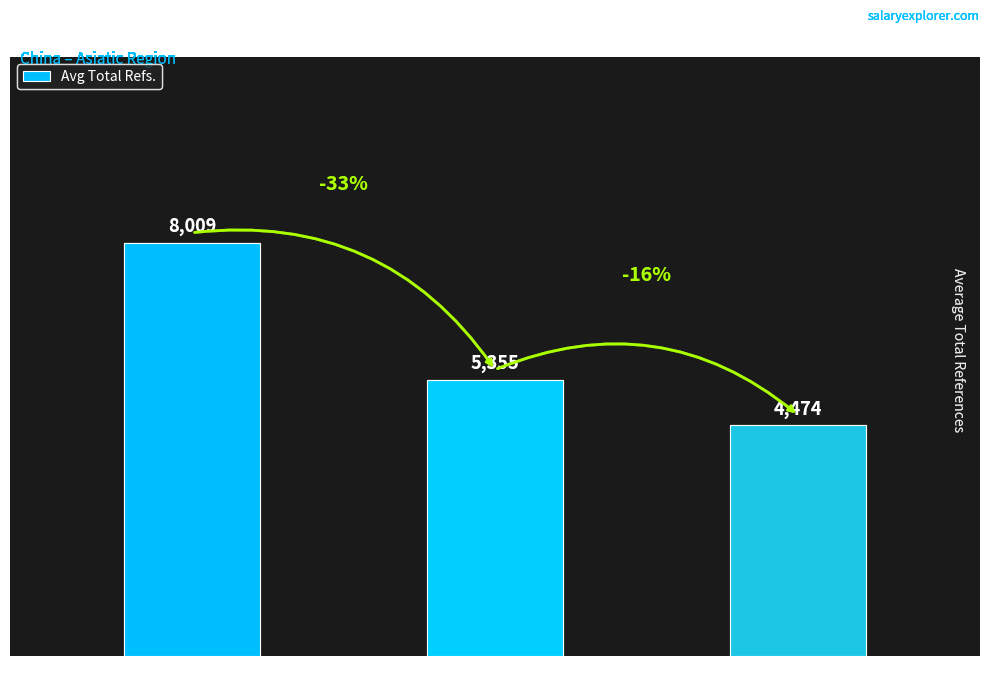

How many data points does each series have?

3